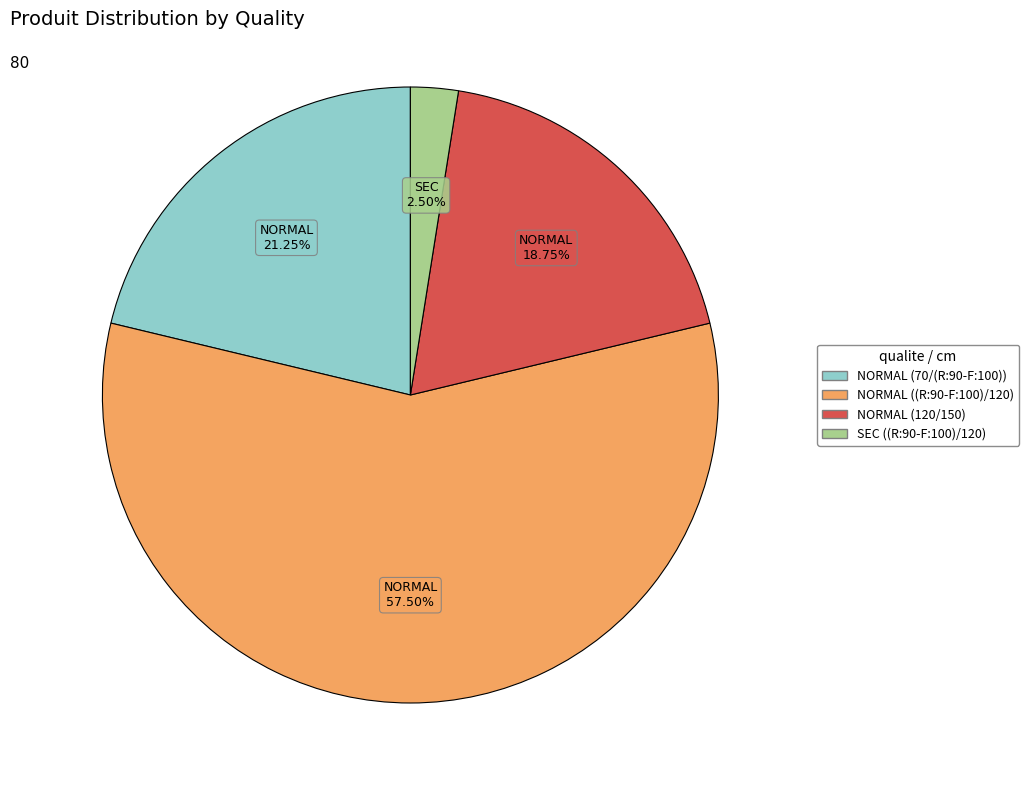

Approximately how many times larger is the value at NORMAL (120/150) compared to NORMAL (70/(R:90-F:100))?

0.9